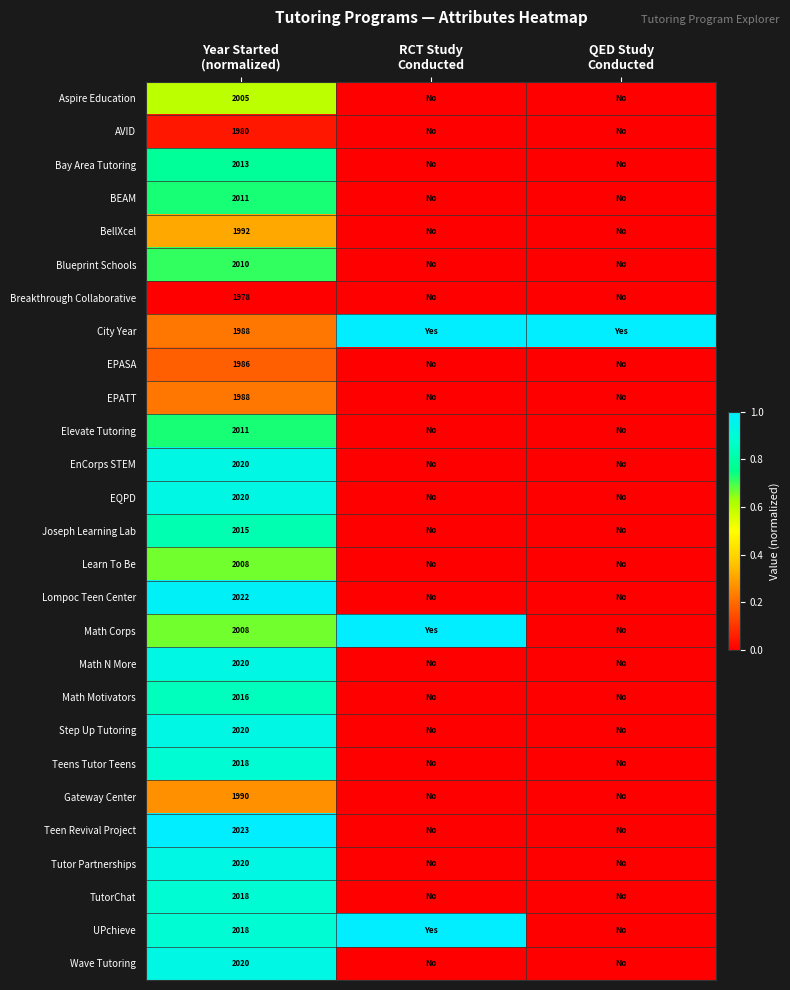

How many positive values does the Elevate Tutoring series have?

1